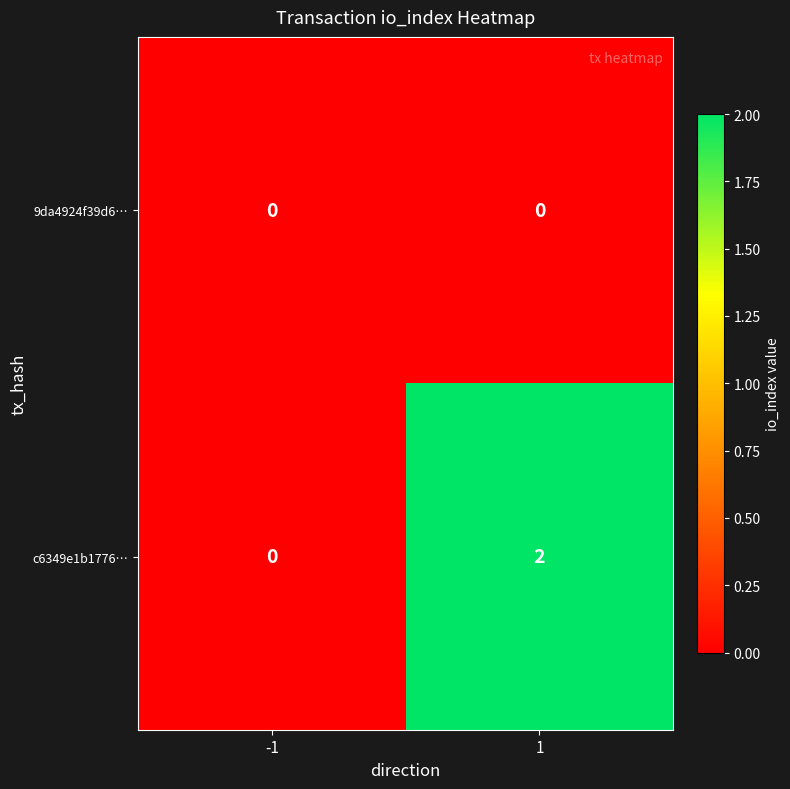

How many series are shown in this chart?

2